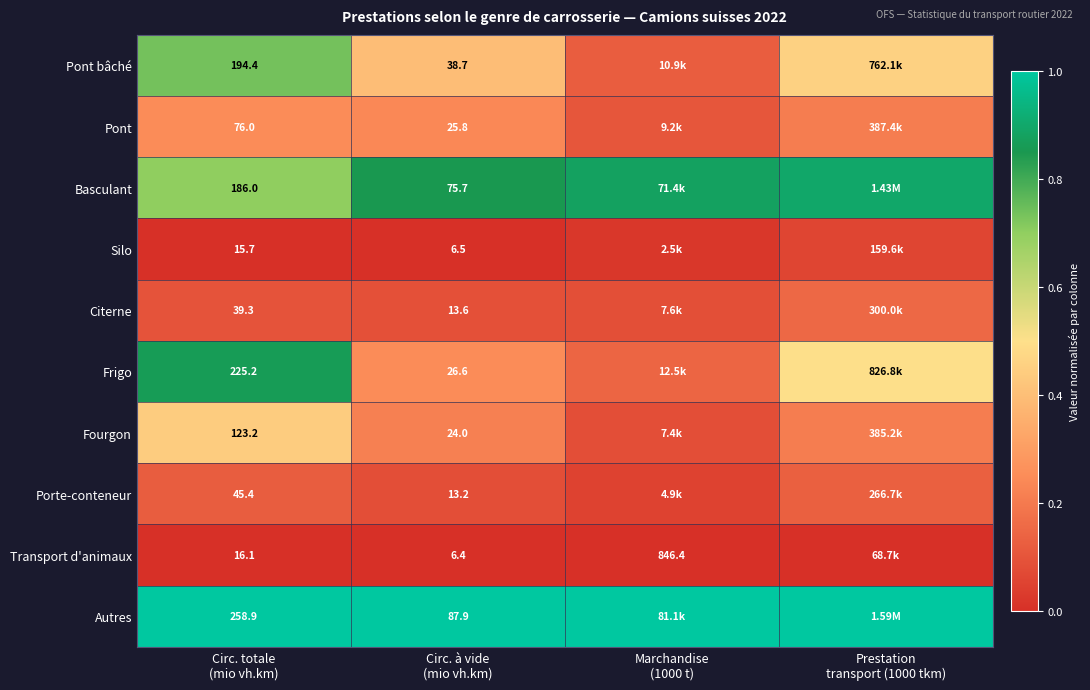

Rank the series by their maximum value, from lowest to highest.

Transport d'animaux, Silo, Porte-conteneur, Citerne, Pont, Fourgon, Pont bâché, Frigo, Basculant, Autres